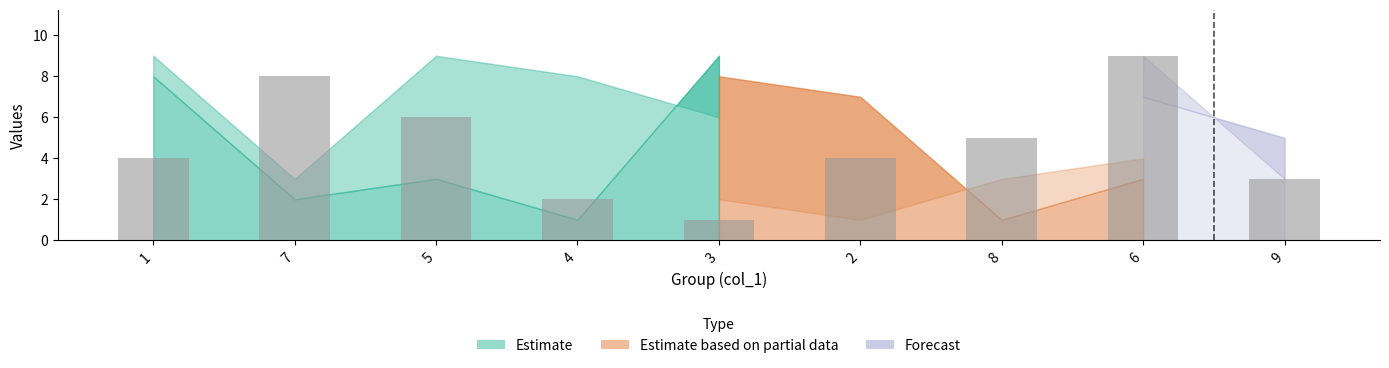

What is the label of the 9th bar from the right?

1